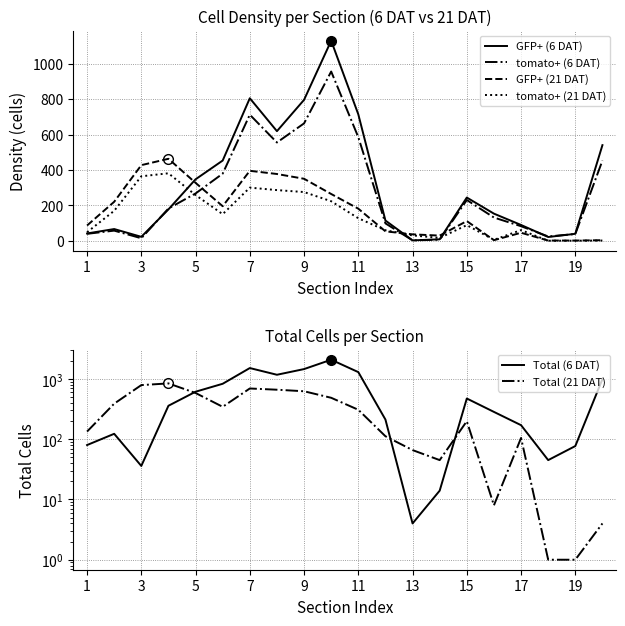

The value of GFP+ (6 DAT) at 1 is 41. True or false?

True